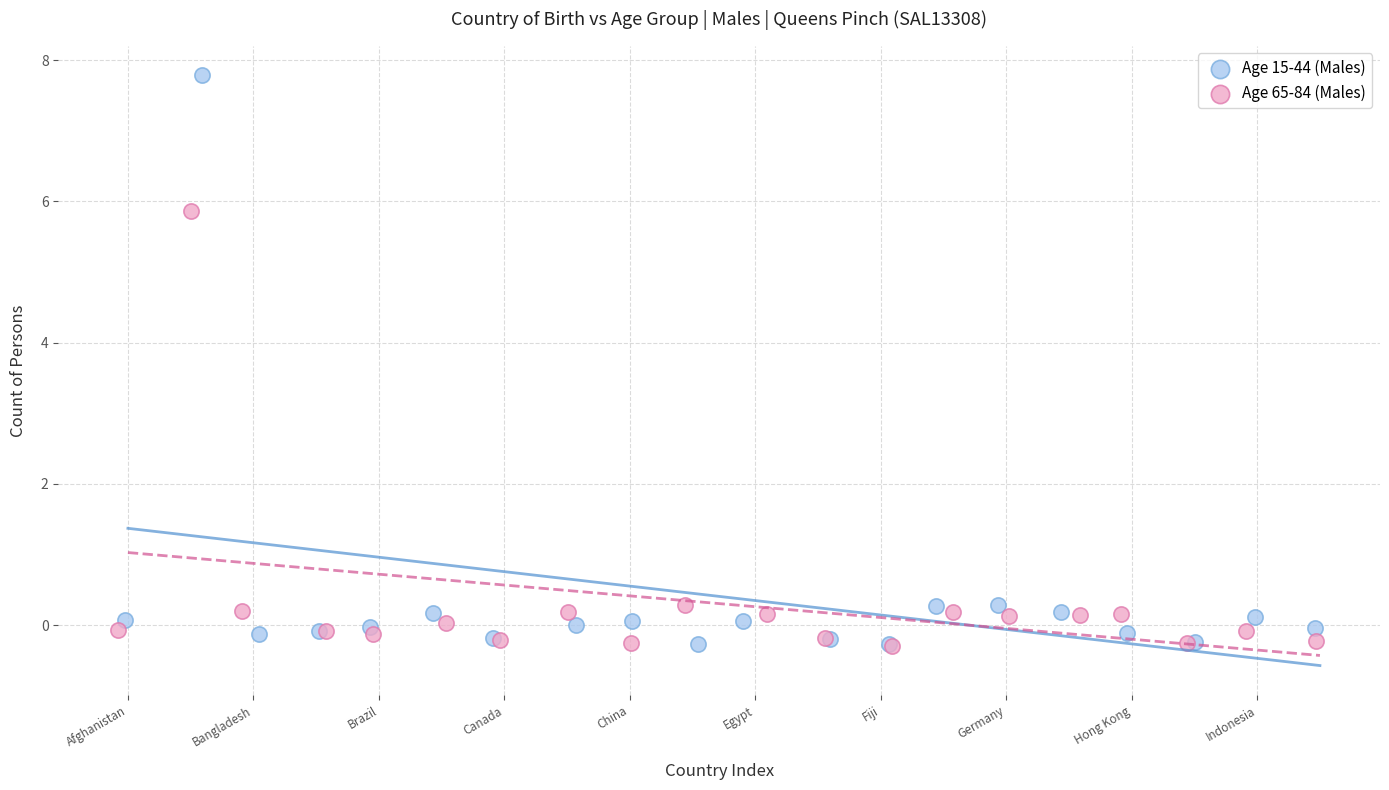

Which series has the largest Y range (max minus min)?

Age 15-44 (Males)